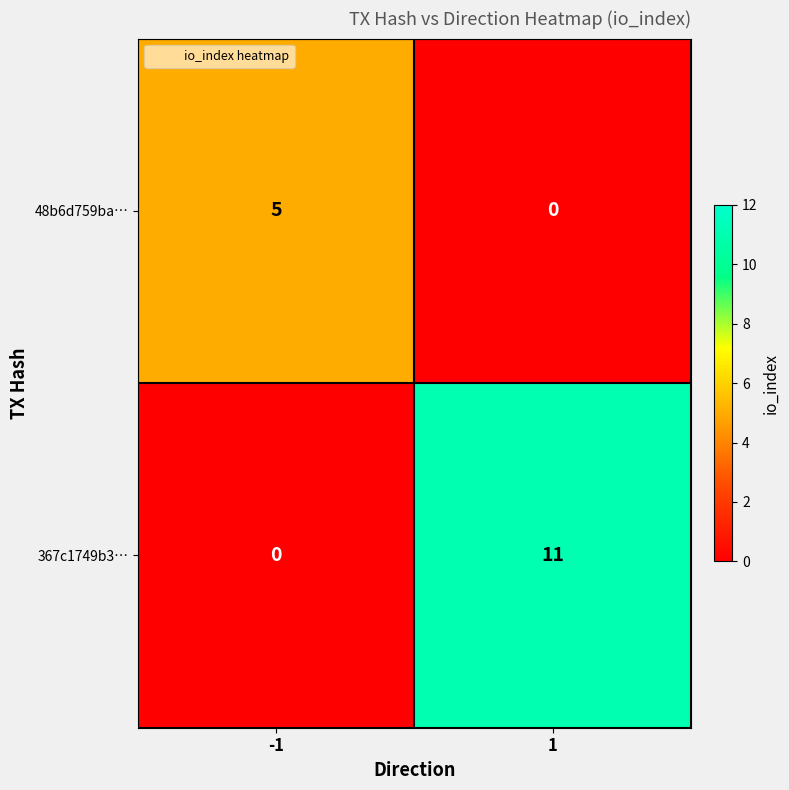

Reading left to right, extract all data points from this chart.

48b6d759ba…: 5	0
367c1749b3…: 0	11